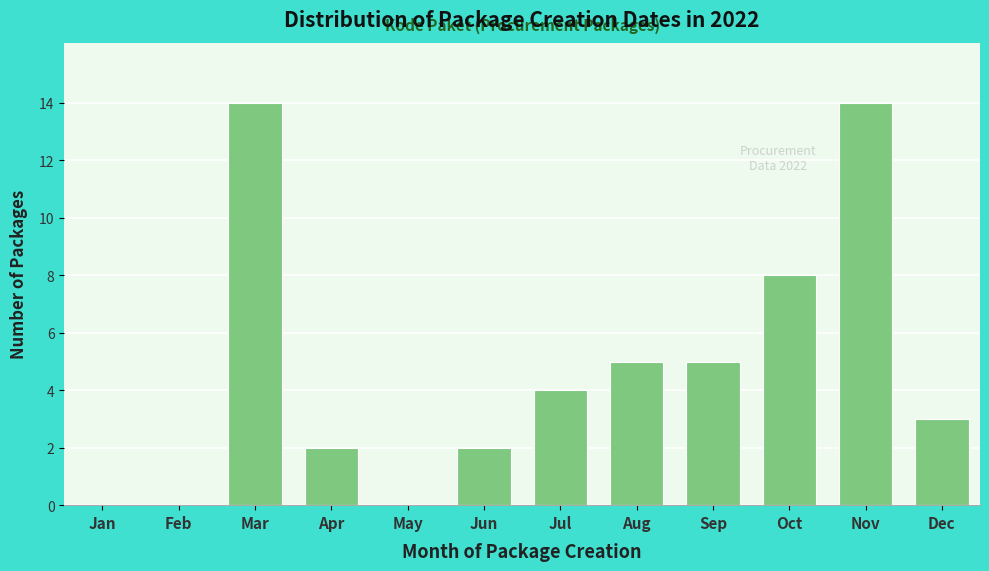

Reading left to right, transcribe all the data shown in this chart.

Jan=0	Feb=0	Mar=14	Apr=2	May=0	Jun=2	Jul=4	Aug=5	Sep=5	Oct=8	Nov=14	Dec=3